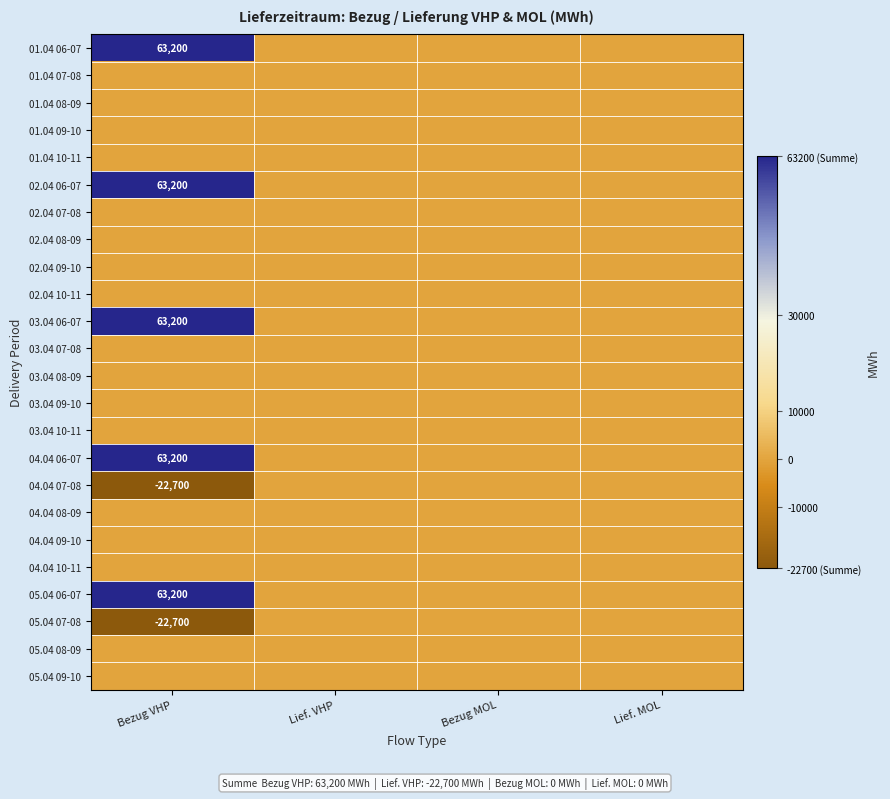

Where is 02.04 09-10 nearest to the value 0?

Bezug VHP